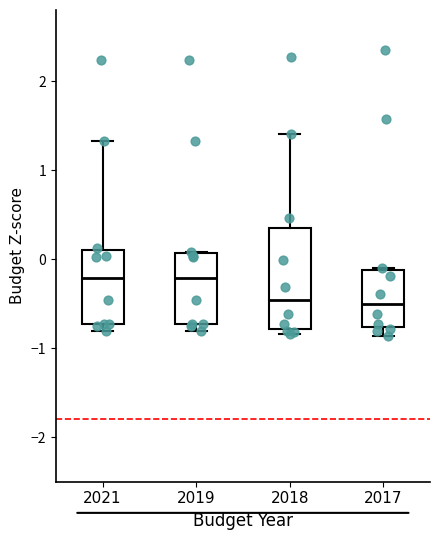

Reading left to right, read every box against the y-axis: the position of its median line, the range the box covers, and the ends of its whiskers. The values are not printed on the chart, so give them approximately, as read against the axis.

2021: median -0.2, box -0.7 to 0.1, whiskers -0.8 to 1.3
2019: median -0.2, box -0.7 to 0.1, whiskers -0.8 to 0.1
2018: median -0.5, box -0.8 to 0.3, whiskers -0.8 (just below the box's lower edge) to 1.4
2017: median -0.5, box -0.8 to -0.1, whiskers -0.9 to -0.1